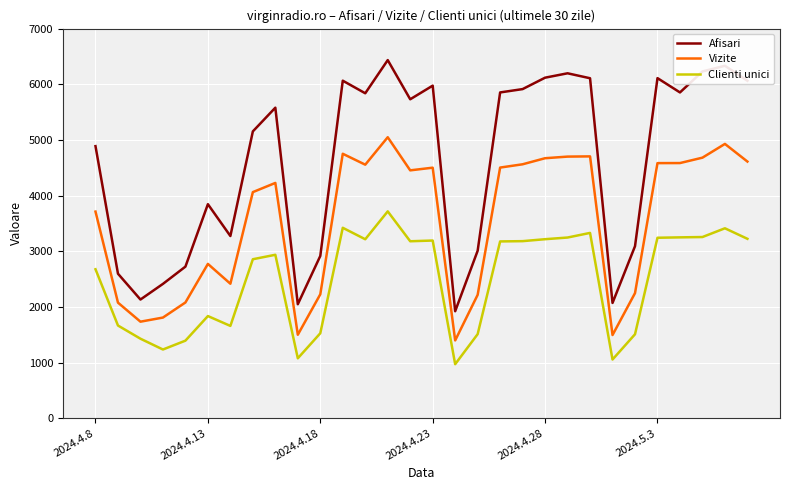

Which series has the largest total across all categories?

Afisari